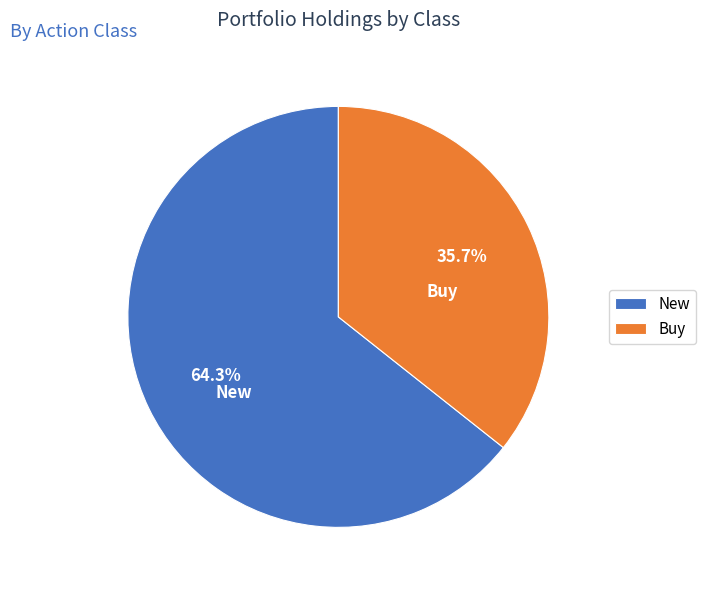

Count the number of slices in the pie.

2